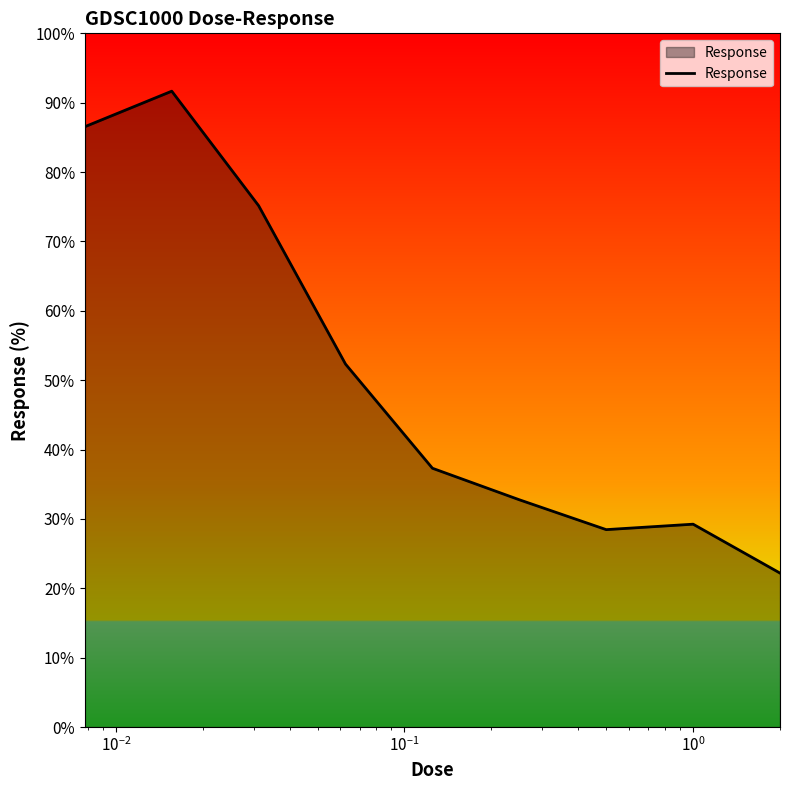

How many categories are shown in the chart?

9